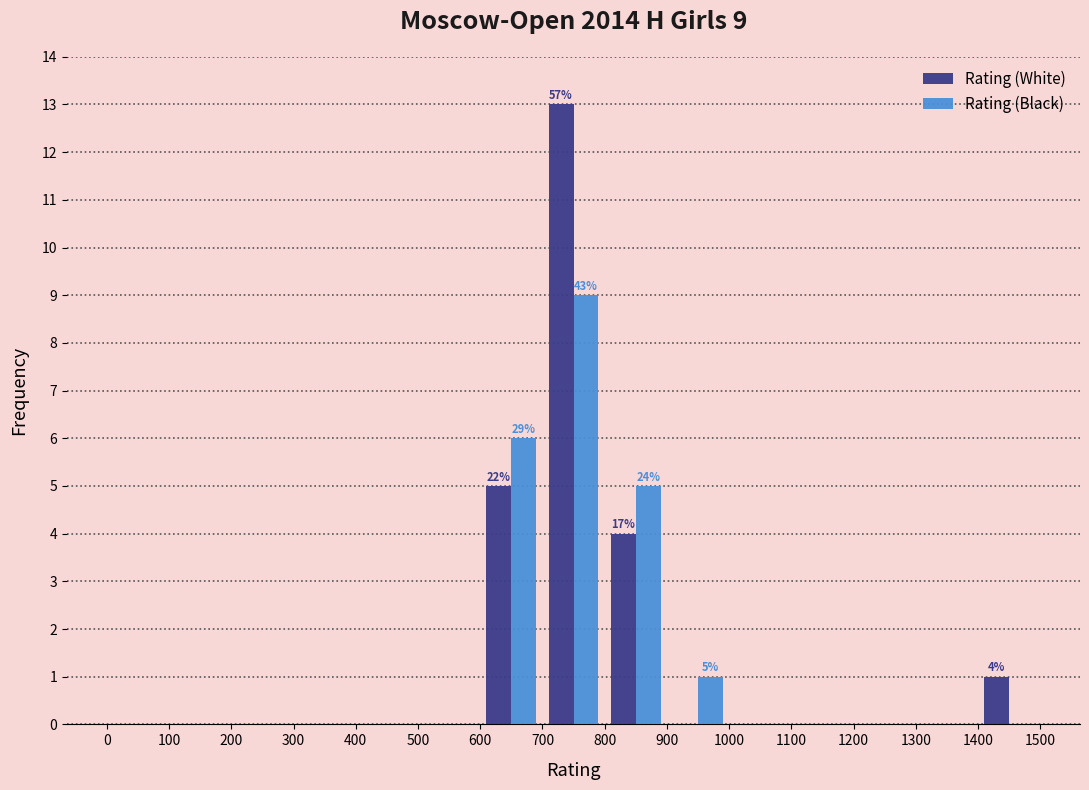

In the Rating (White) series, which range on the x-axis has the tallest bar?

700 to 800